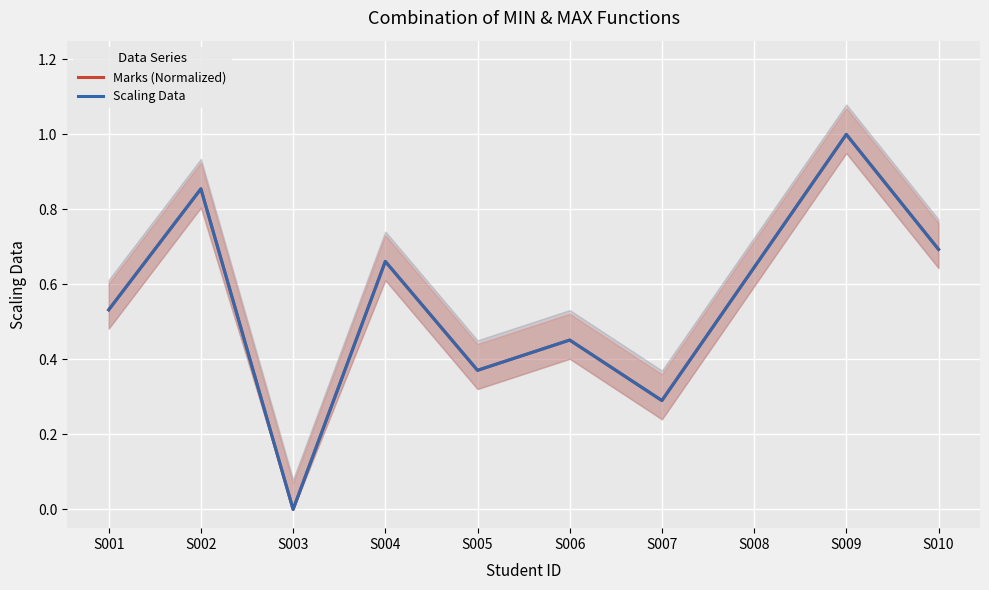

Between S003 and S005, which is larger?

S005